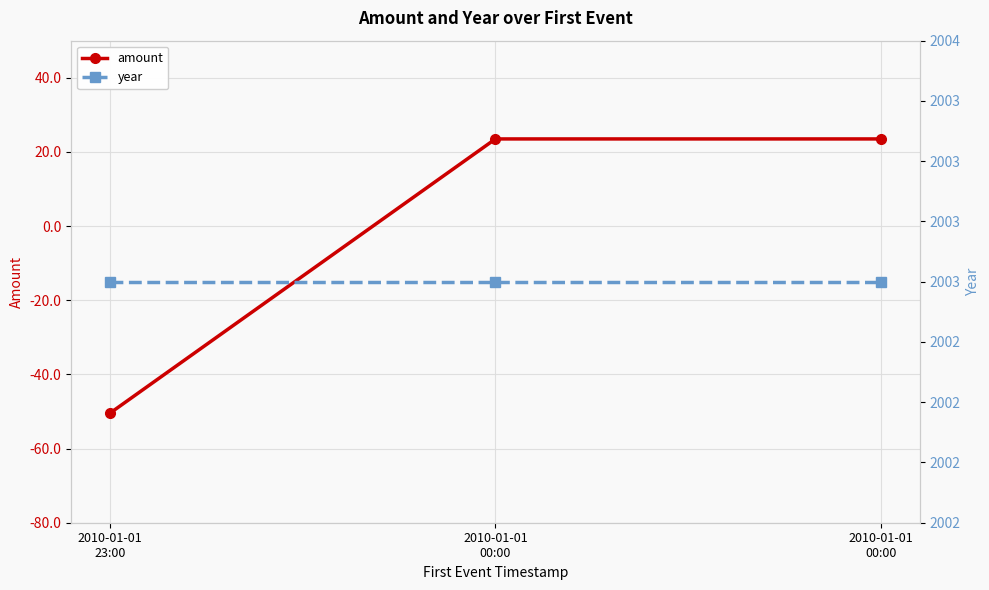

Which series has the largest total across all categories?

year